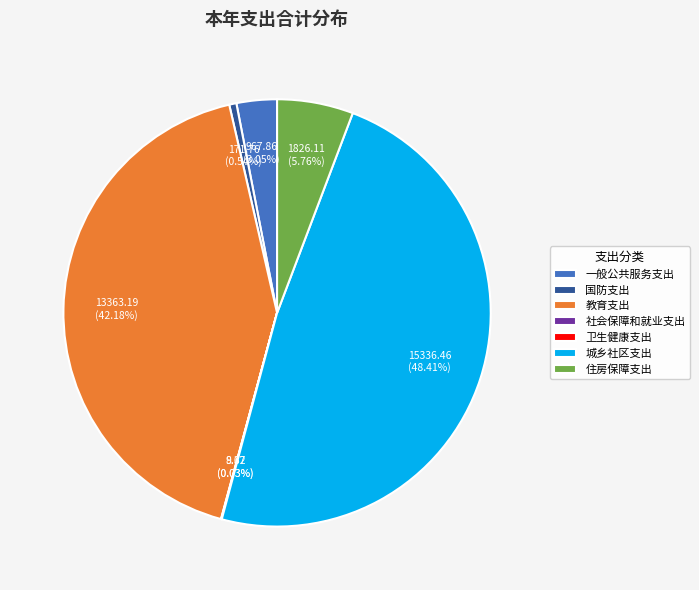

Do 城乡社区支出 and 教育支出 together represent more than half of the pie?

Yes